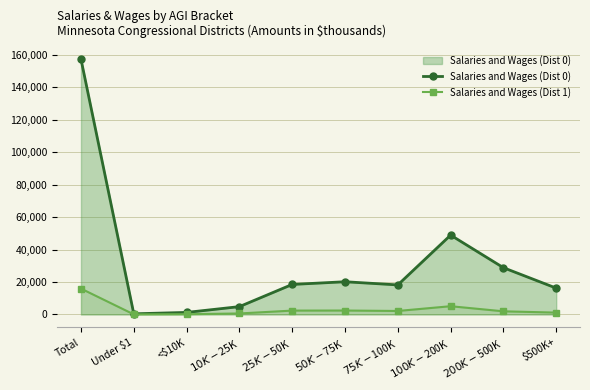

What is the spread (max minus min) of values at $500K+?

15090.2